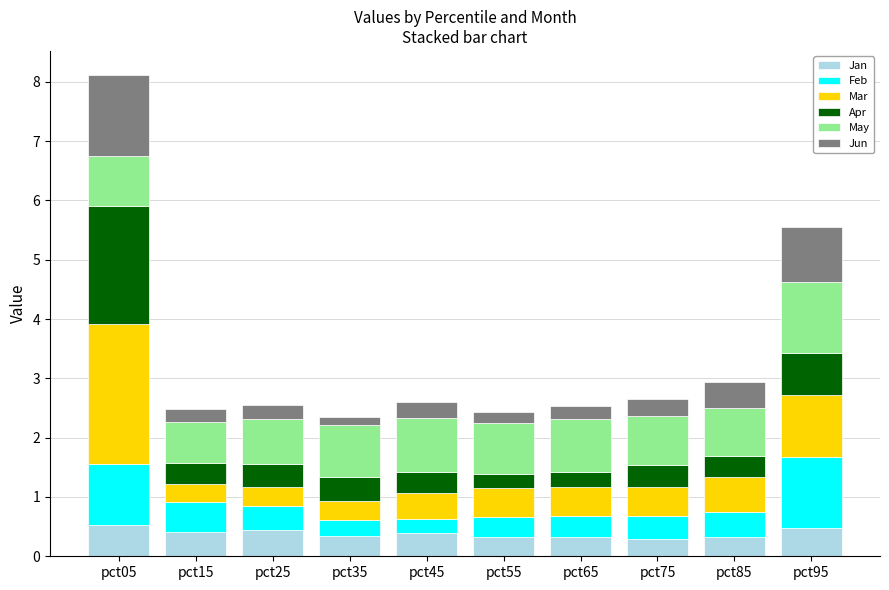

What is the sum of all Jan values?

3.9